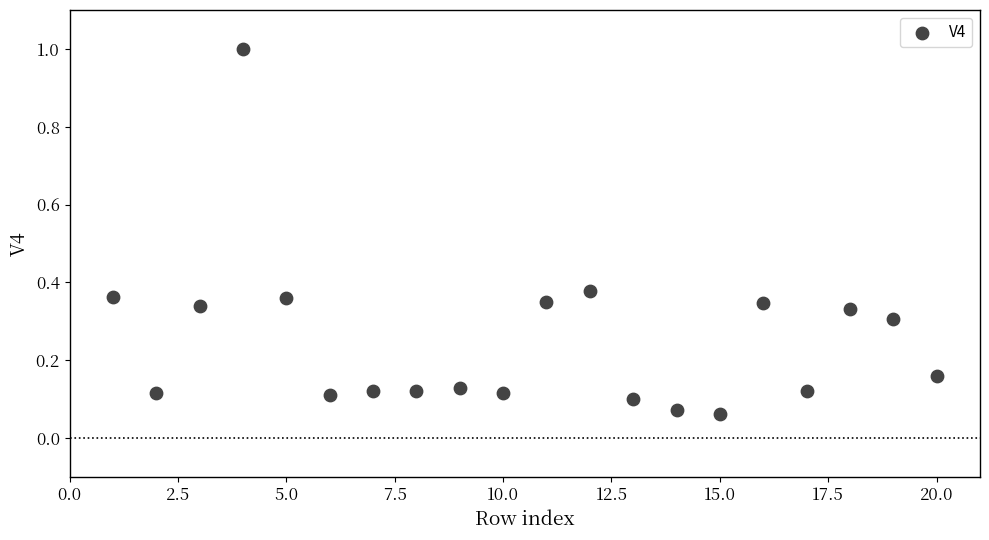

What is the range of X values (max minus min)?

19.0